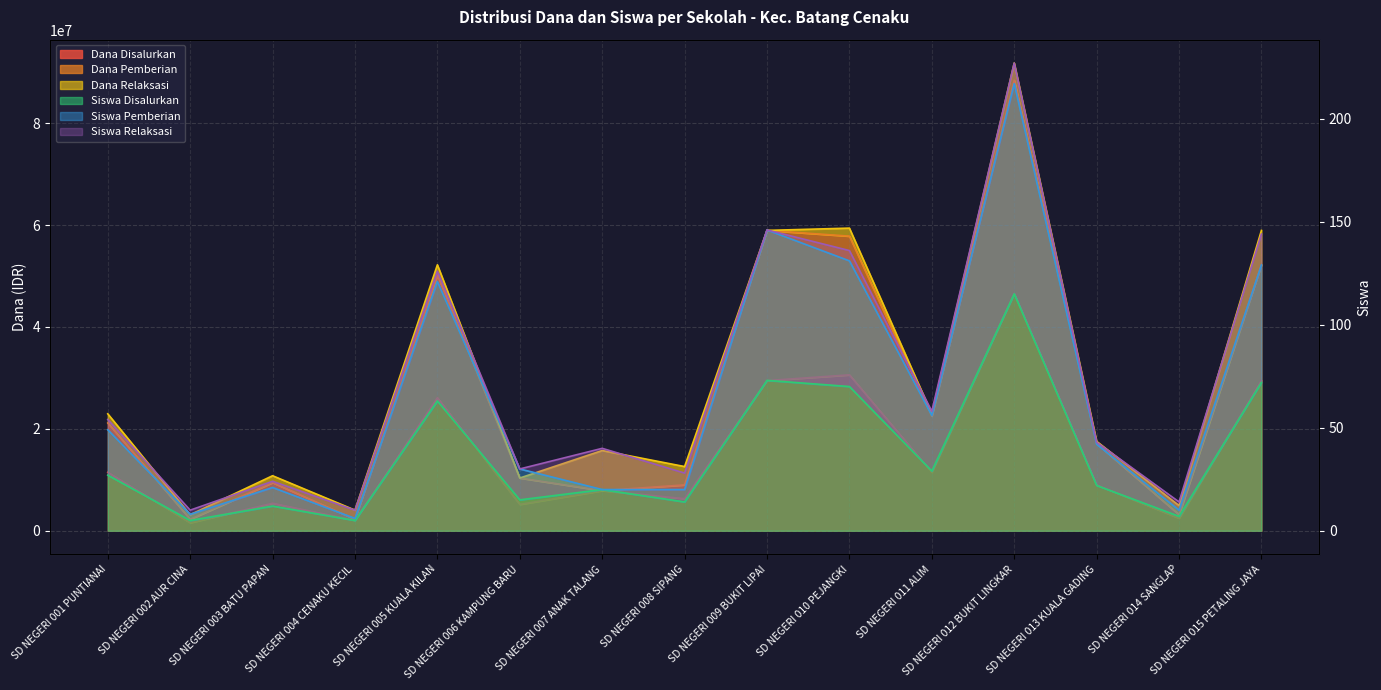

Is the value of Dana Disalurkan at SD NEGERI 005 KUALA KILAN greater than the value of Siswa Disalurkan at SD NEGERI 008 SIPANG?

Yes